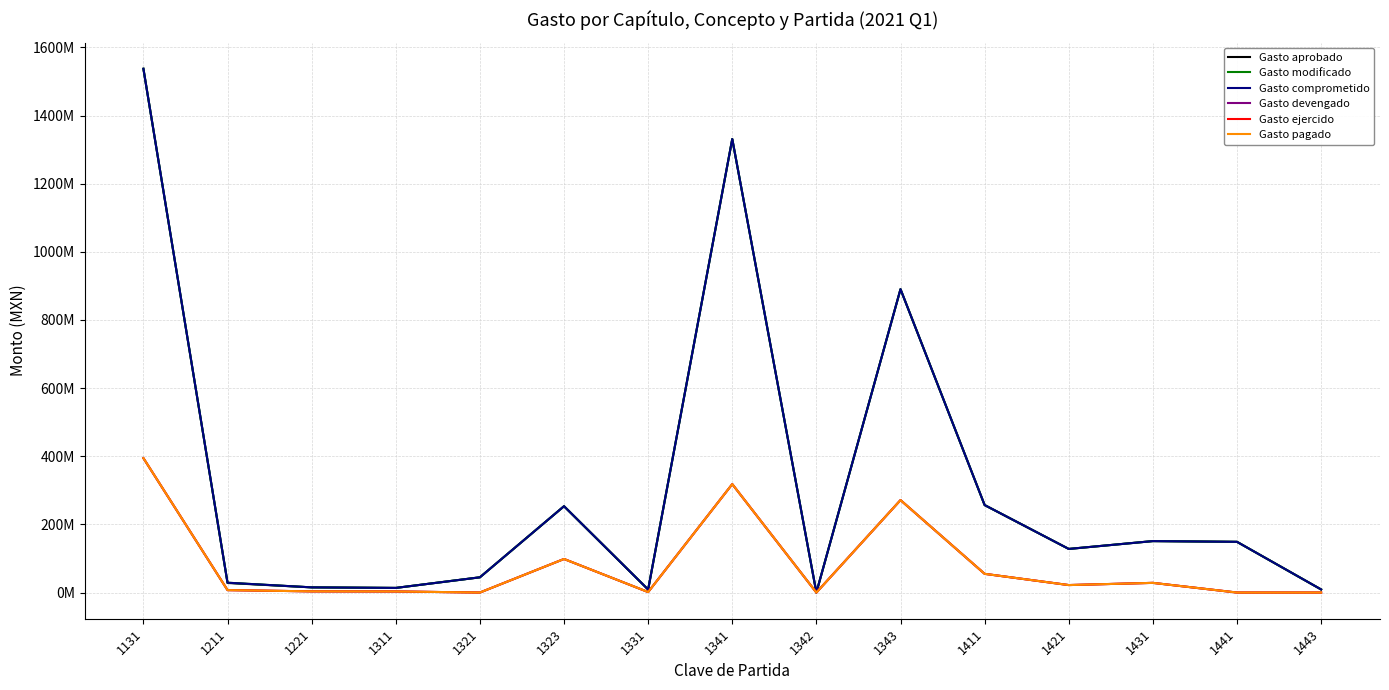

What is the difference between the maximum and minimum values in the Gasto aprobado series?

1537276646.1